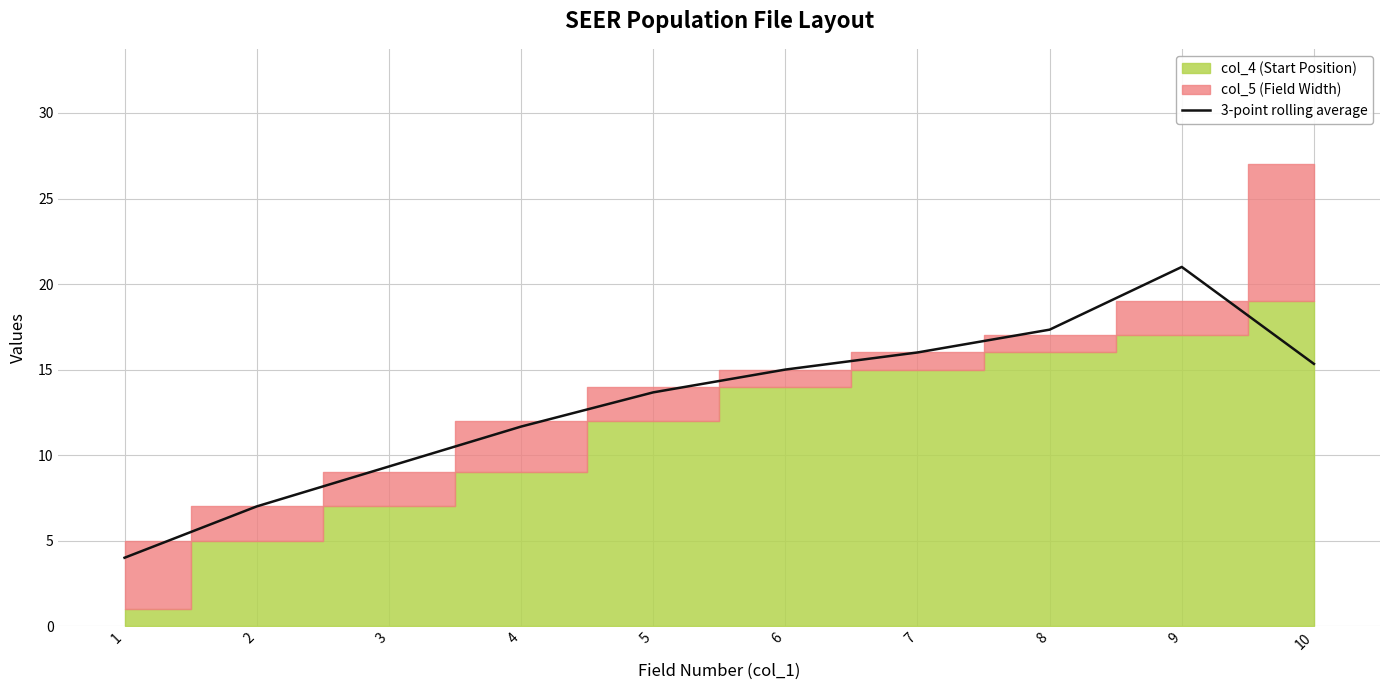

What is the greatest value displayed?

21.0